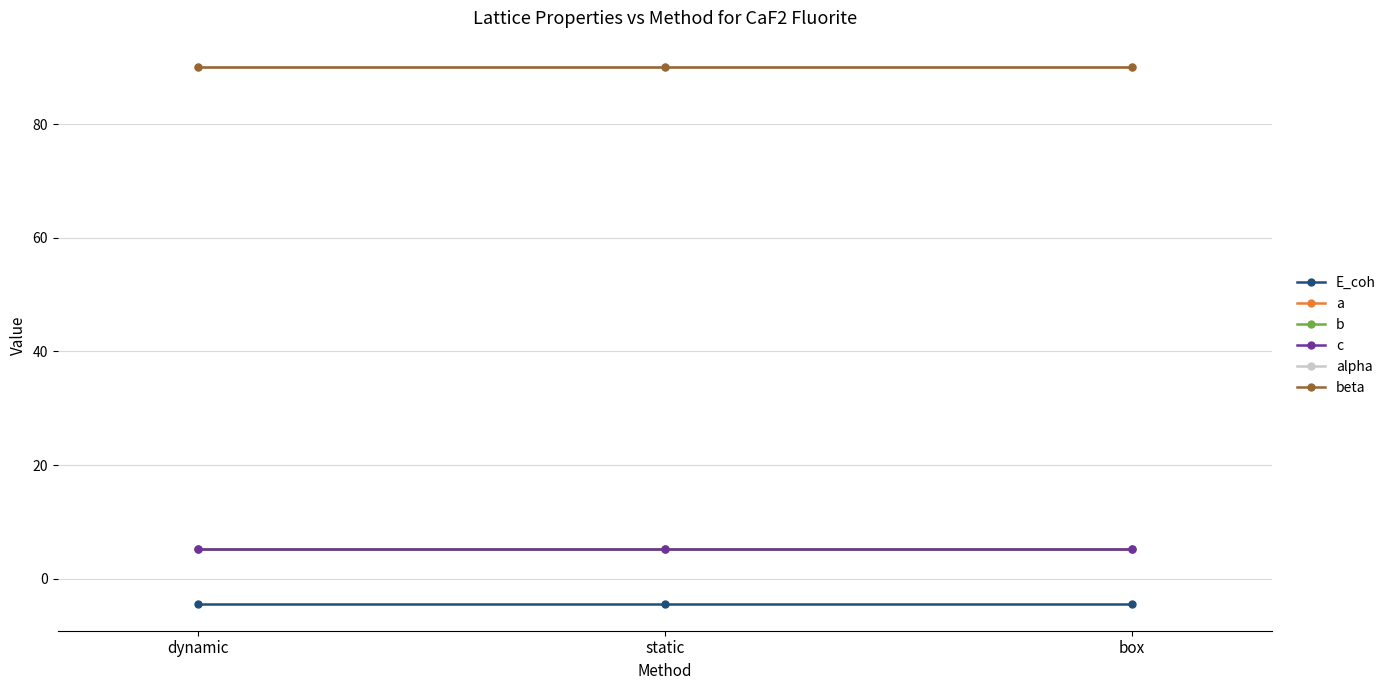

What position from the left is box?

3